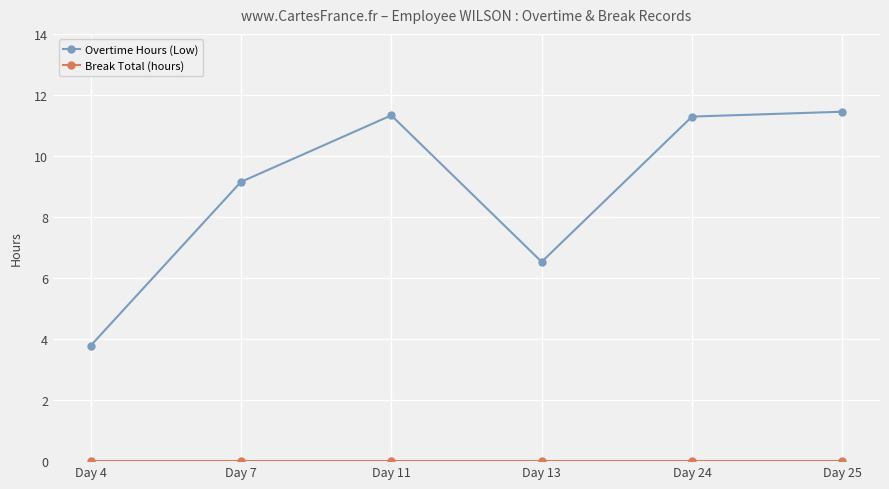

Does the chart have visible grid lines?

Yes